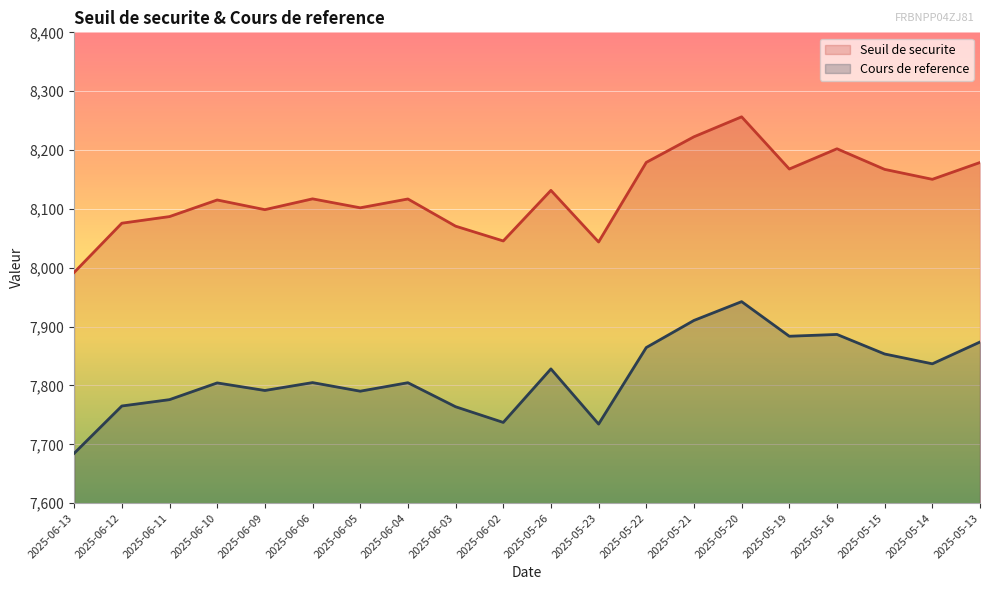

The value of Cours de reference at 2025-06-05 is 7790.3. True or false?

True